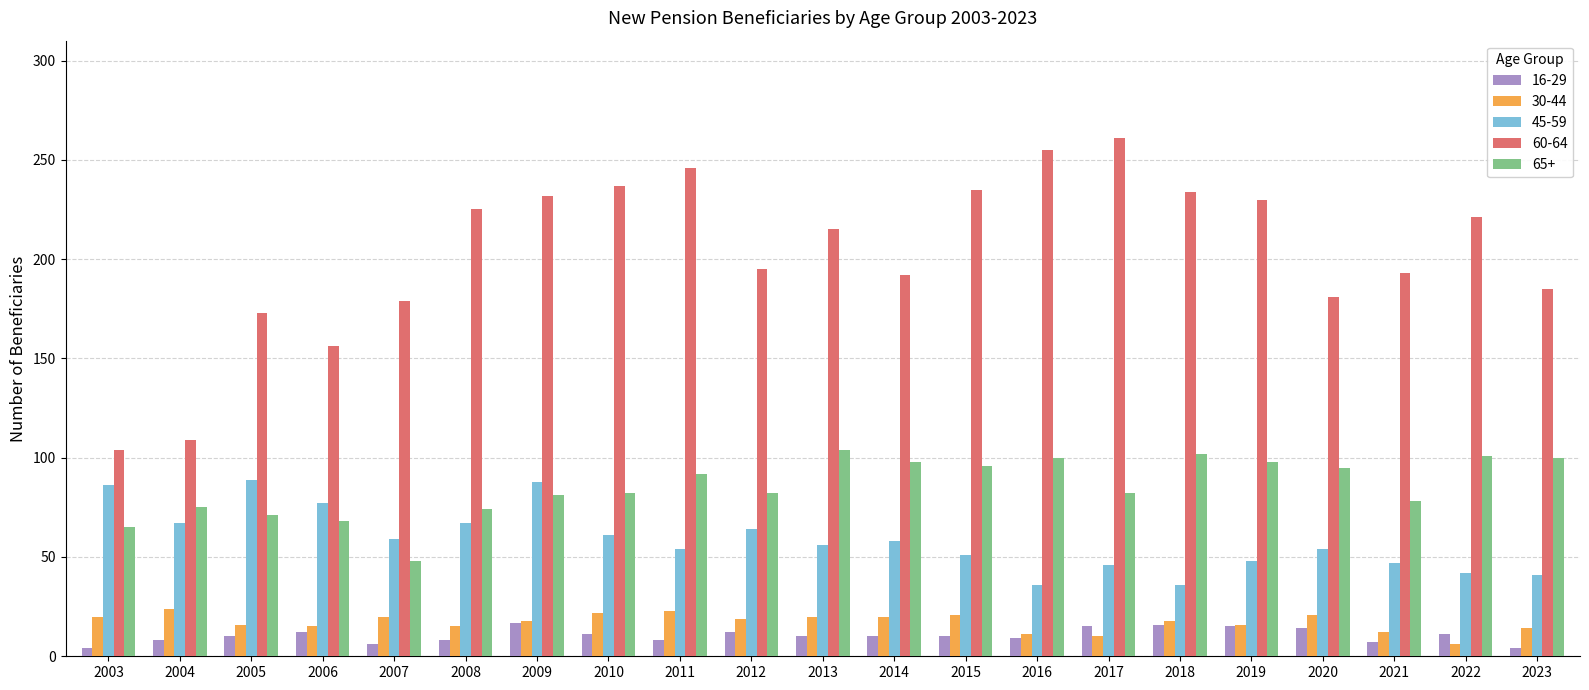

What is the maximum value shown in the chart?

261